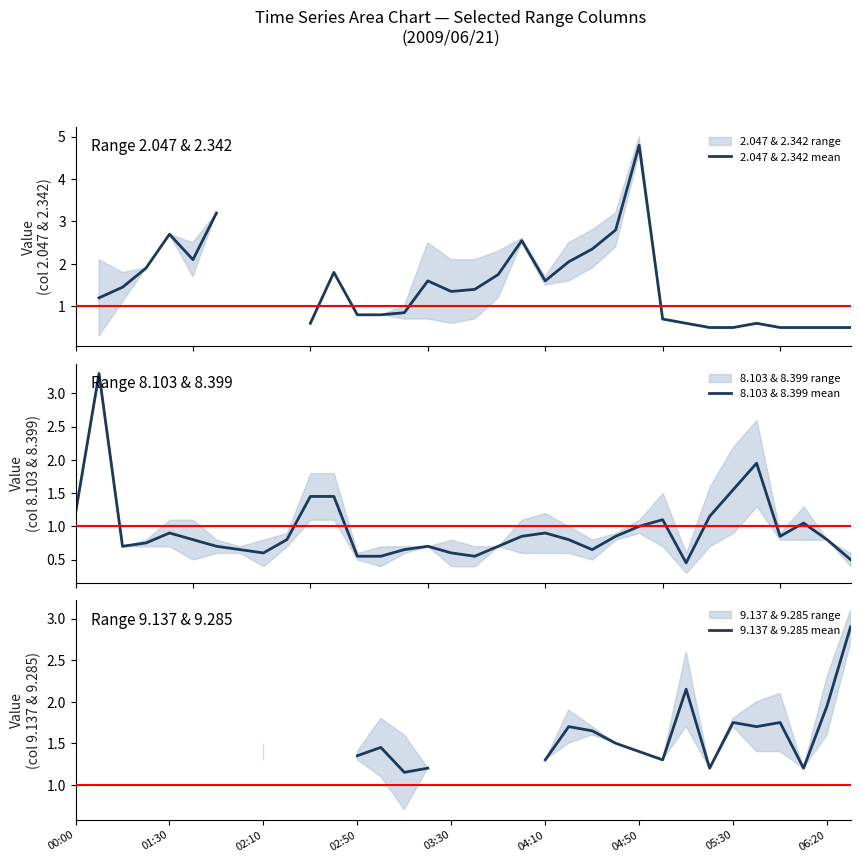

What is the label of the 13th point from the right?

21